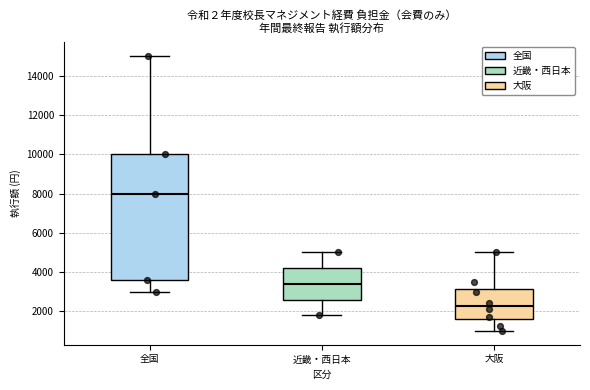

Reading left to right, transcribe this box plot: for each box, give where its median line is, the range the box spans, and where its two whiskers end, as read against the y-axis. The values are not printed on the chart, so give them approximately, as read against the axis.

全国: median 8000, box 3600 to 10000, whiskers 3000 to 15000
近畿・西日本: median 3400, box 2600 to 4200, whiskers 1800 to 5000
大阪: median 2200, box 1600 to 3200, whiskers 1000 to 5000